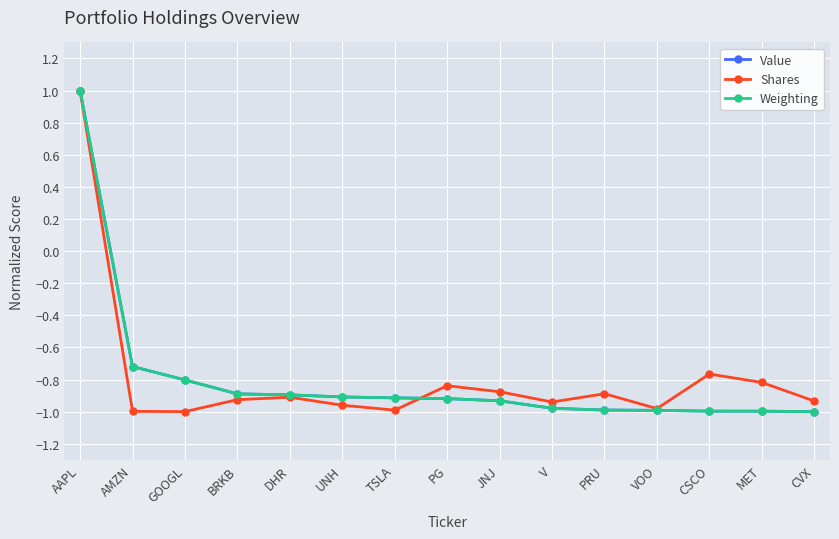

At which category is the sum across all series the highest?

AAPL